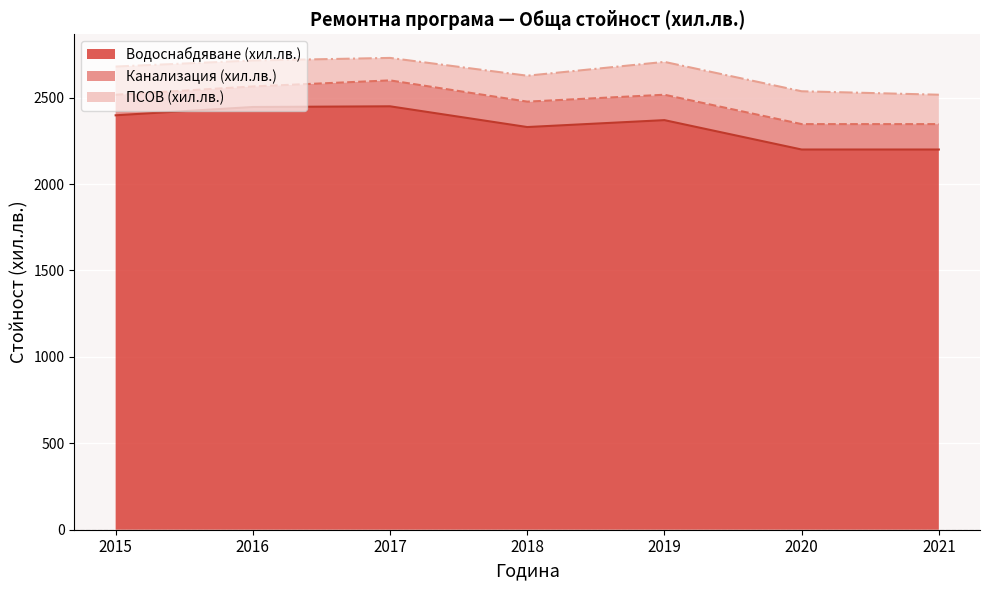

Rank the categories by ПСОВ (хил.лв.) value from highest to lowest.

2019, 2020, 2021, 2015, 2016, 2018, 2017